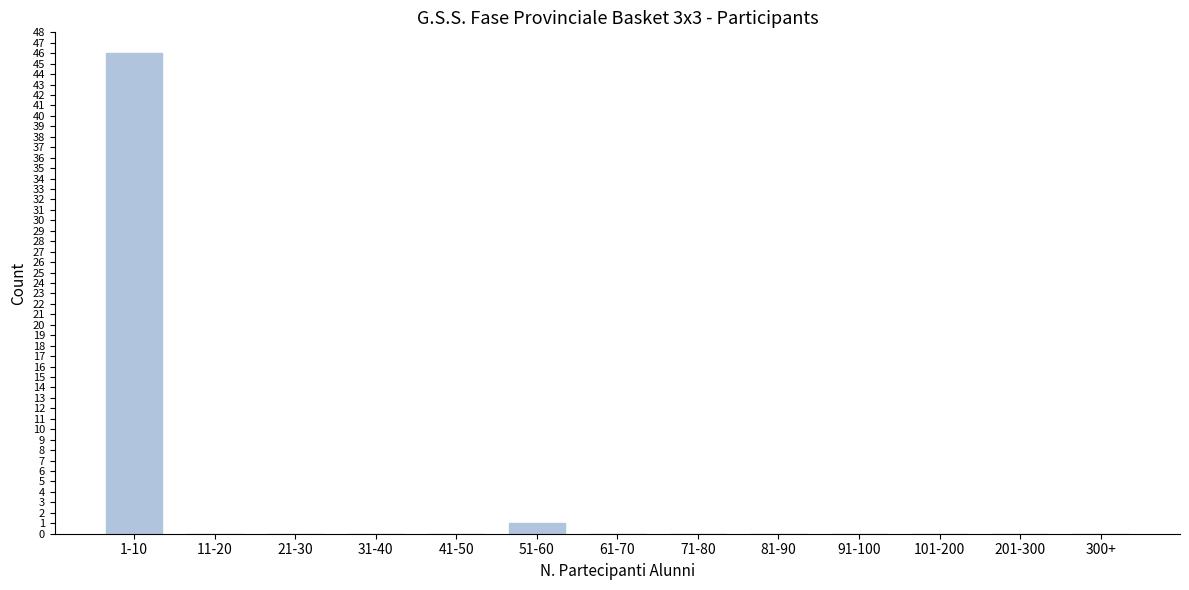

Reading right to left, extract all data points from this chart.

300+=0	201-300=0	101-200=0	91-100=0	81-90=0	71-80=0	61-70=0	51-60=1	41-50=0	31-40=0	21-30=0	11-20=0	1-10=46